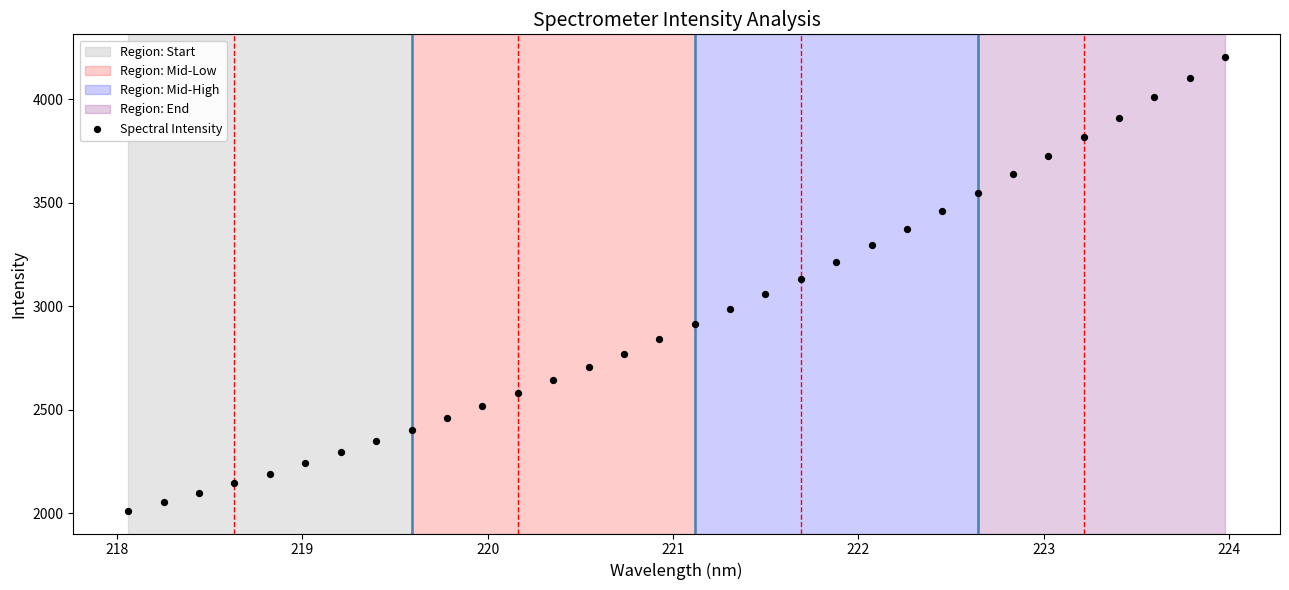

What is the range of Y values (max minus min)?

2191.5